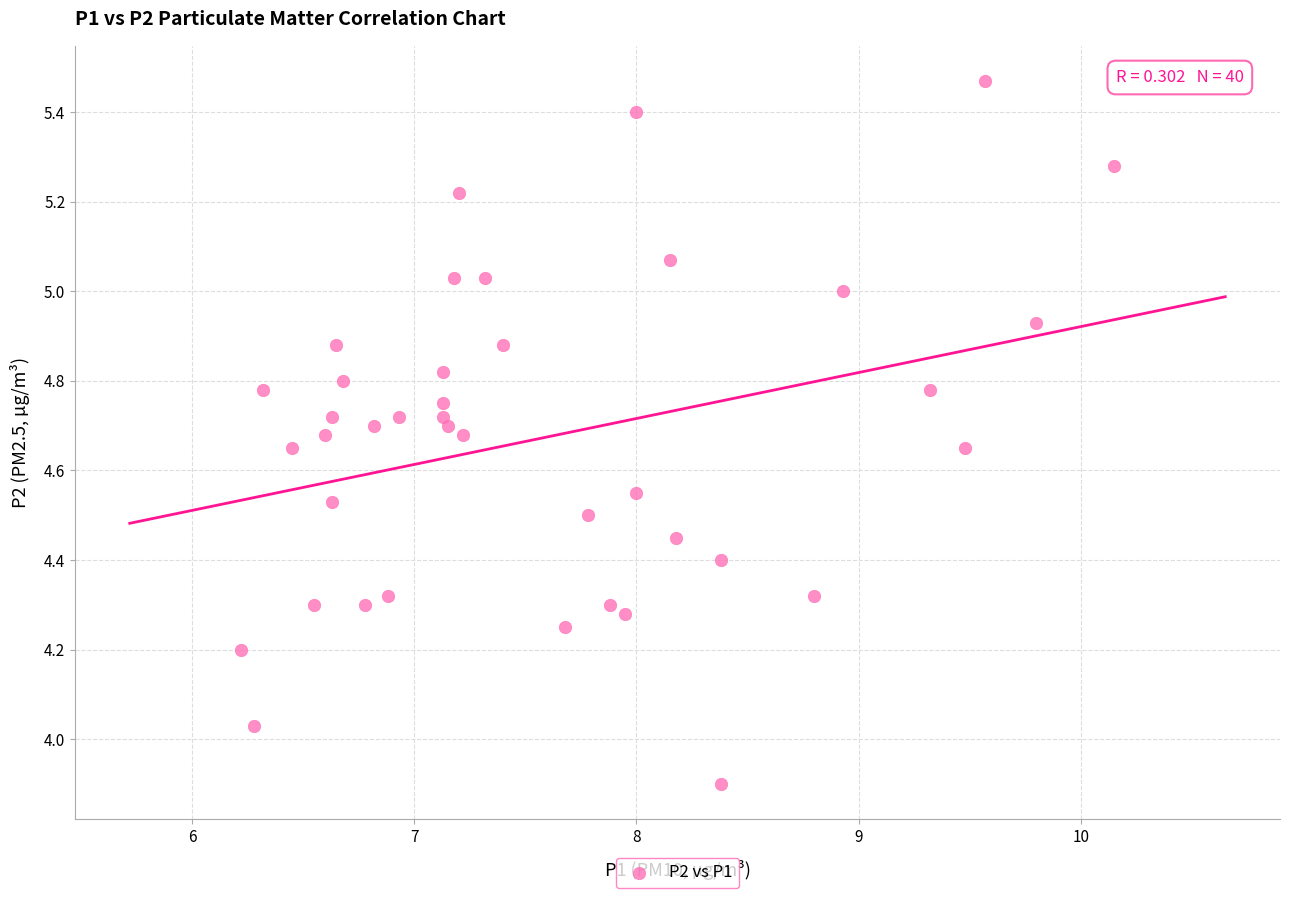

What is the range of Y values (max minus min)?

1.6